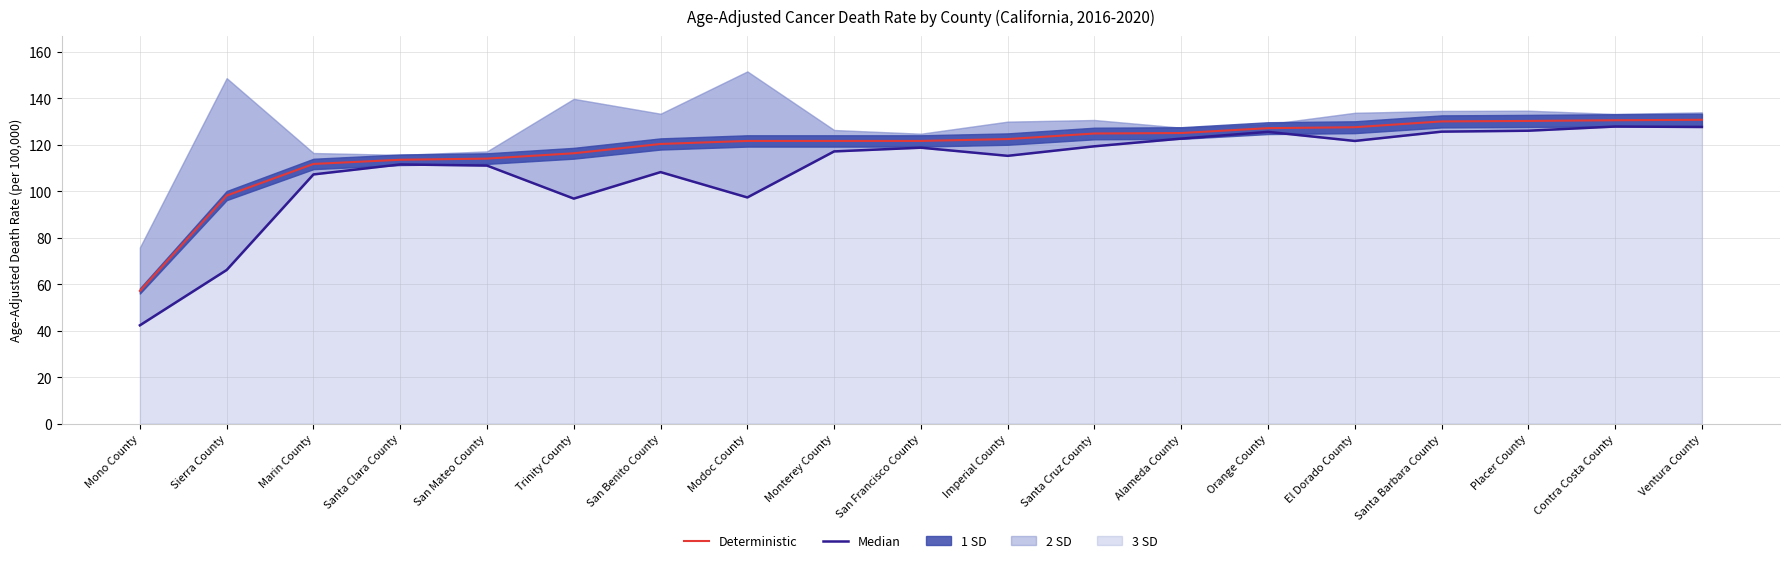

Which has a higher value, El Dorado County or Santa Barbara County?

Santa Barbara County